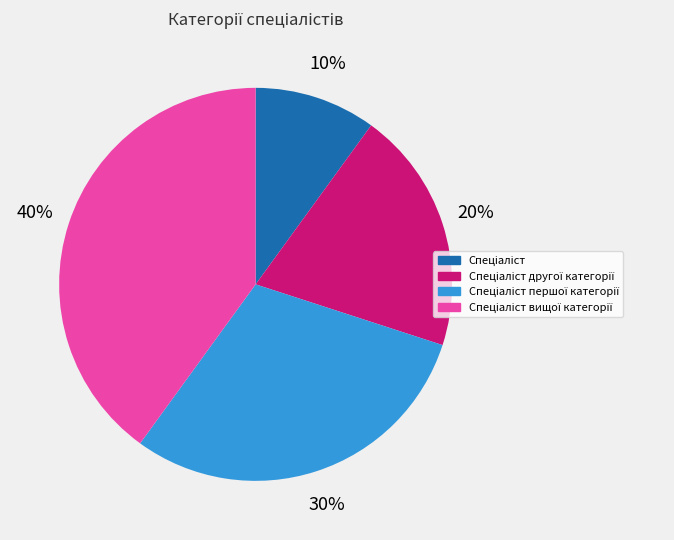

To the nearest percent, what is the difference between the largest and smallest slice percentages?

30%